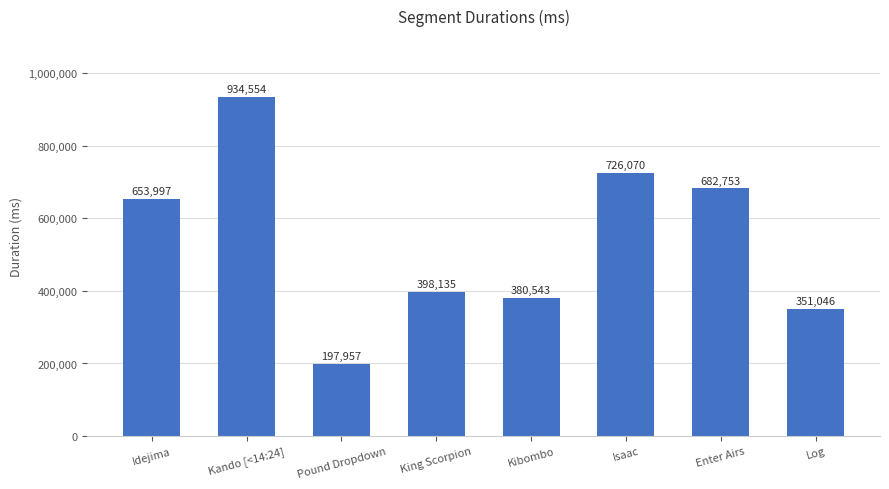

Reading left to right, what are all the values shown in this chart?

Idejima=653997	Kando [<14:24]=934554	Pound Dropdown=197957	King Scorpion=398135	Kibombo=380543	Isaac=726070	Enter Airs=682753	Log=351046